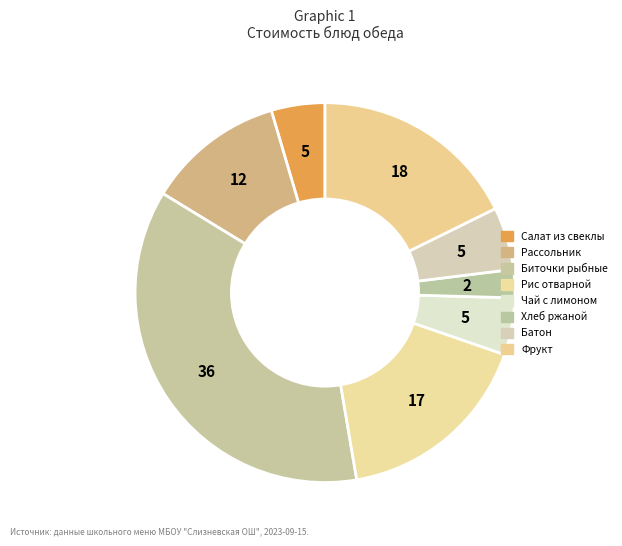

How many segments does this pie chart have?

8